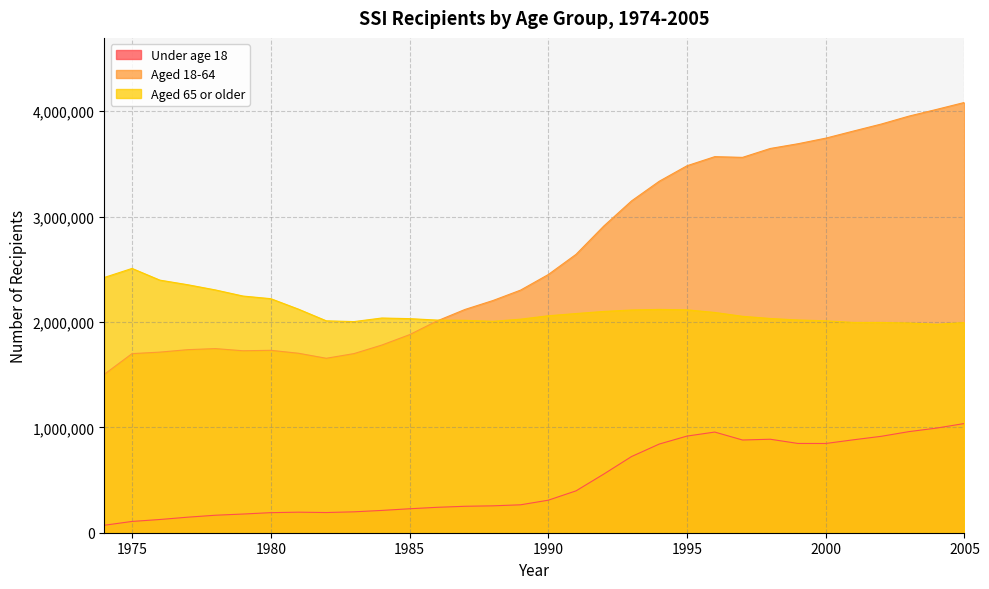

What is the difference between the maximum and minimum values in the Aged 18-64 series?

2579715